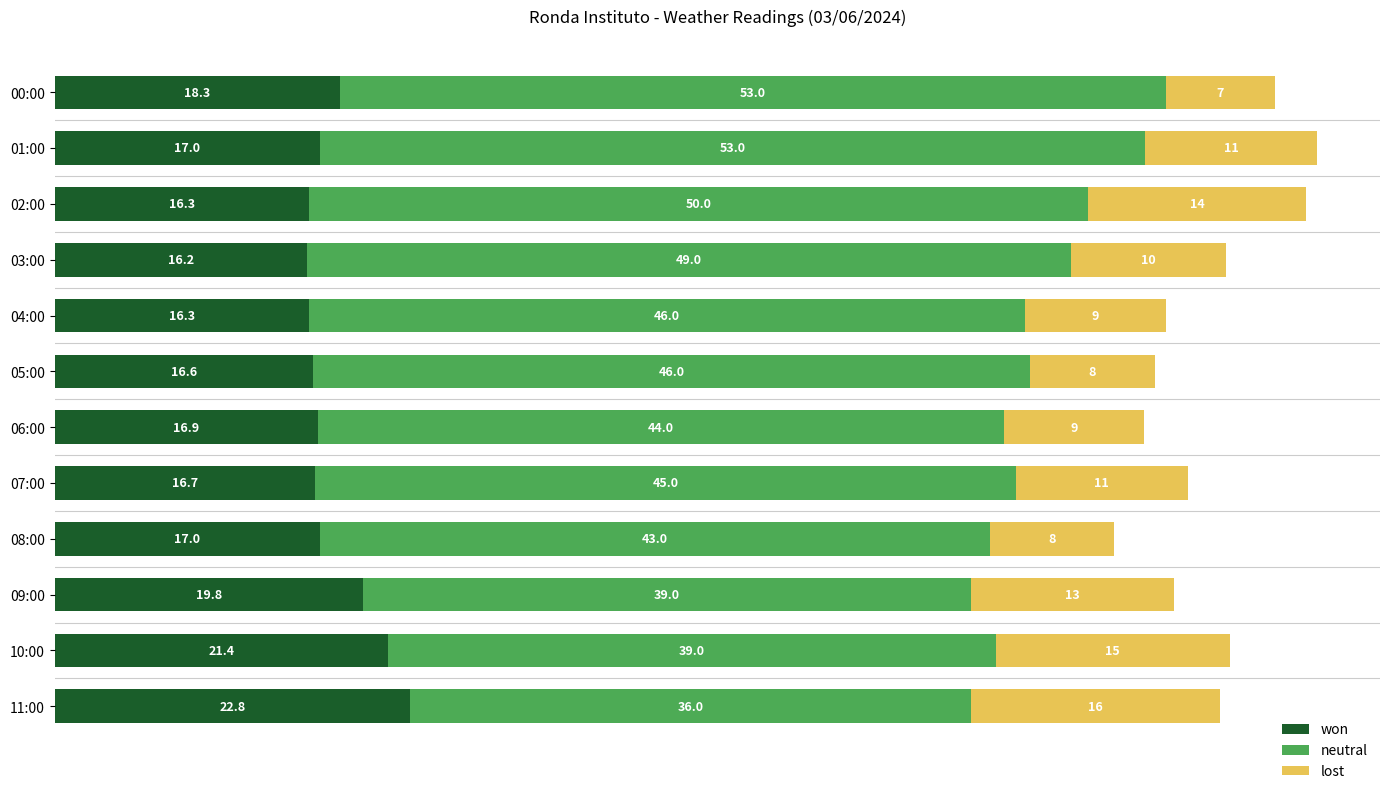

At which category is the sum across all series the highest?

01:00